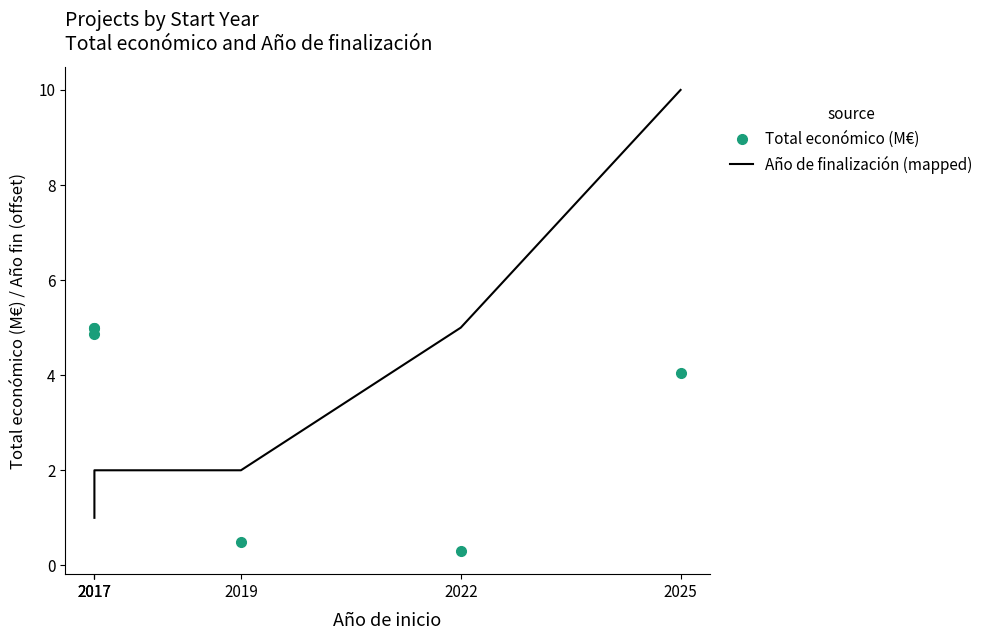

What is the maximum value shown in the chart?

10.0